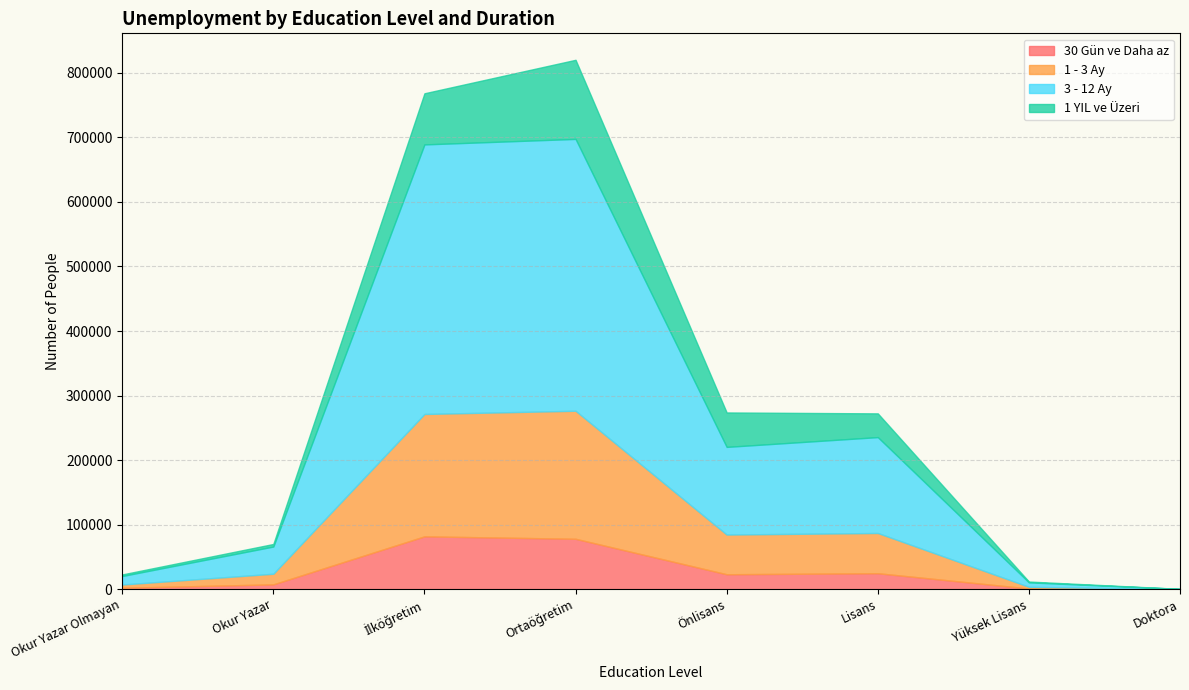

Is the value of 1 - 3 Ay at Doktora greater than the value of 3 - 12 Ay at Okur Yazar Olmayan?

No